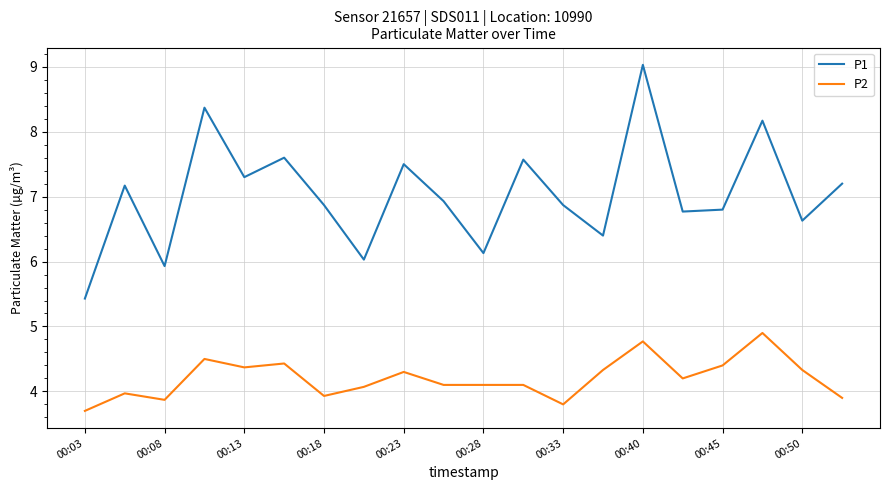

What is the greatest value displayed?

9.0